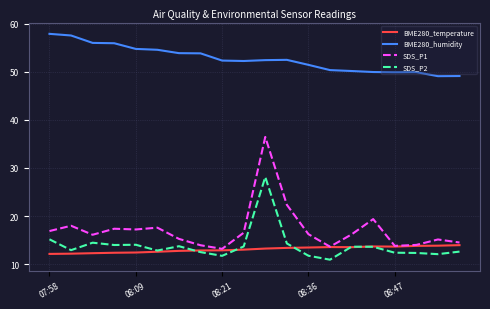

True or false: SDS_P2 and SDS_P1 intersect in this chart.

False